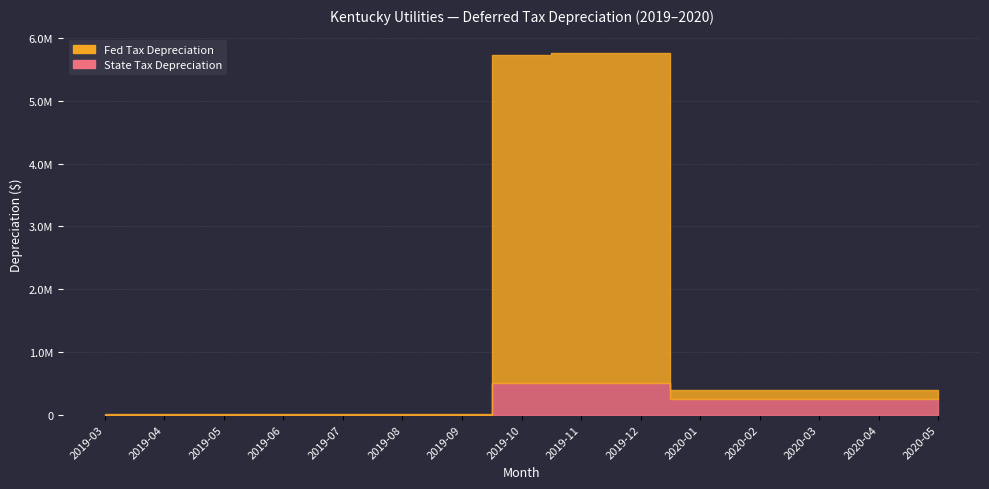

Which series has the largest range (max minus min)?

Fed Tax Depreciation